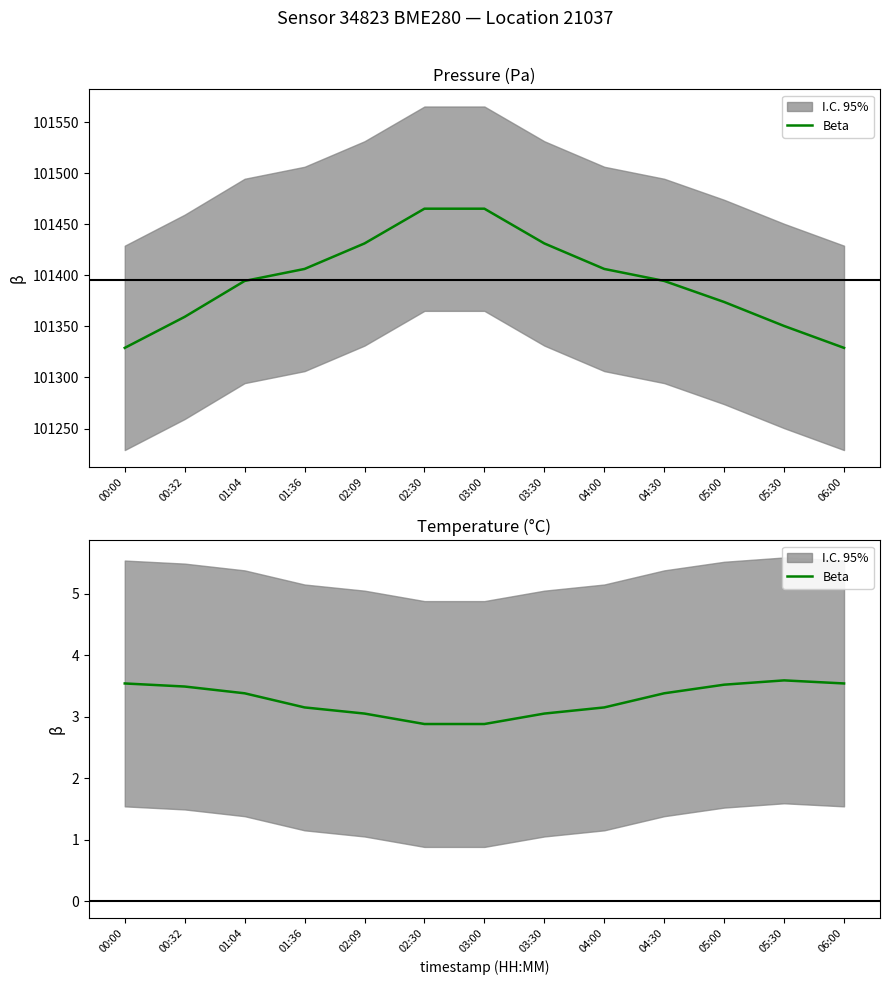

List the labels in order of value, smallest first.

02:30, 03:00, 02:09, 03:30, 01:36, 04:00, 01:04, 04:30, 00:32, 05:00, 00:00, 06:00, 05:30